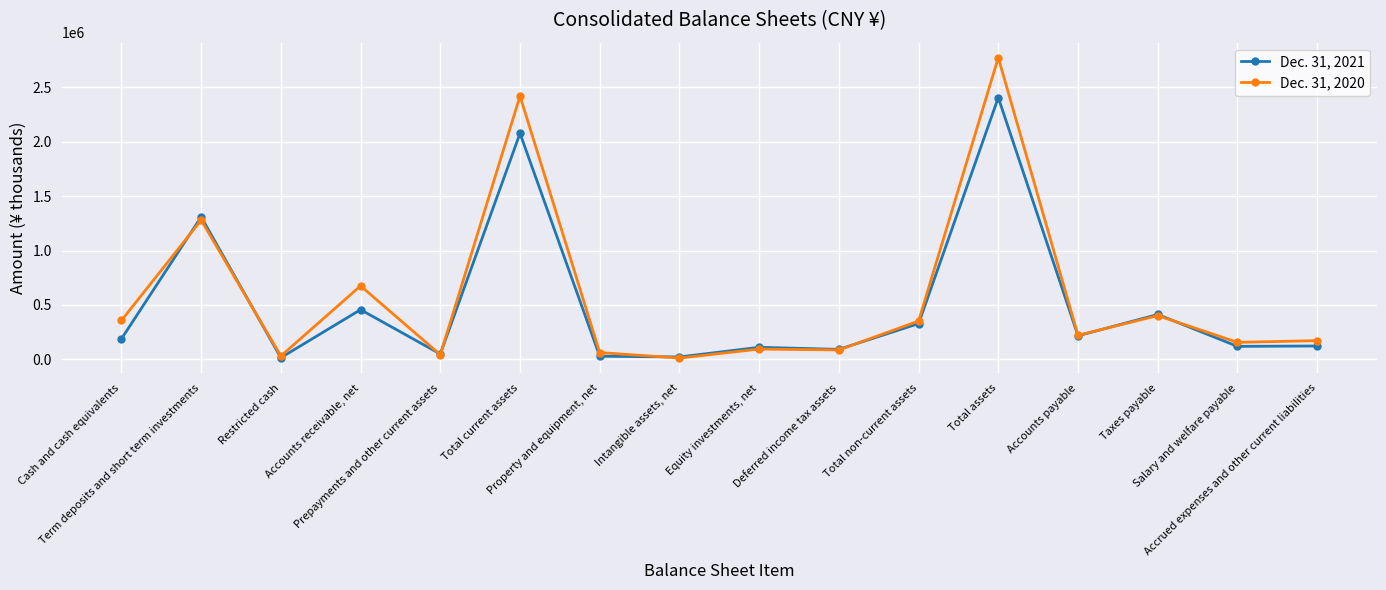

How many data points in Dec. 31, 2020 are less than 221203?

8